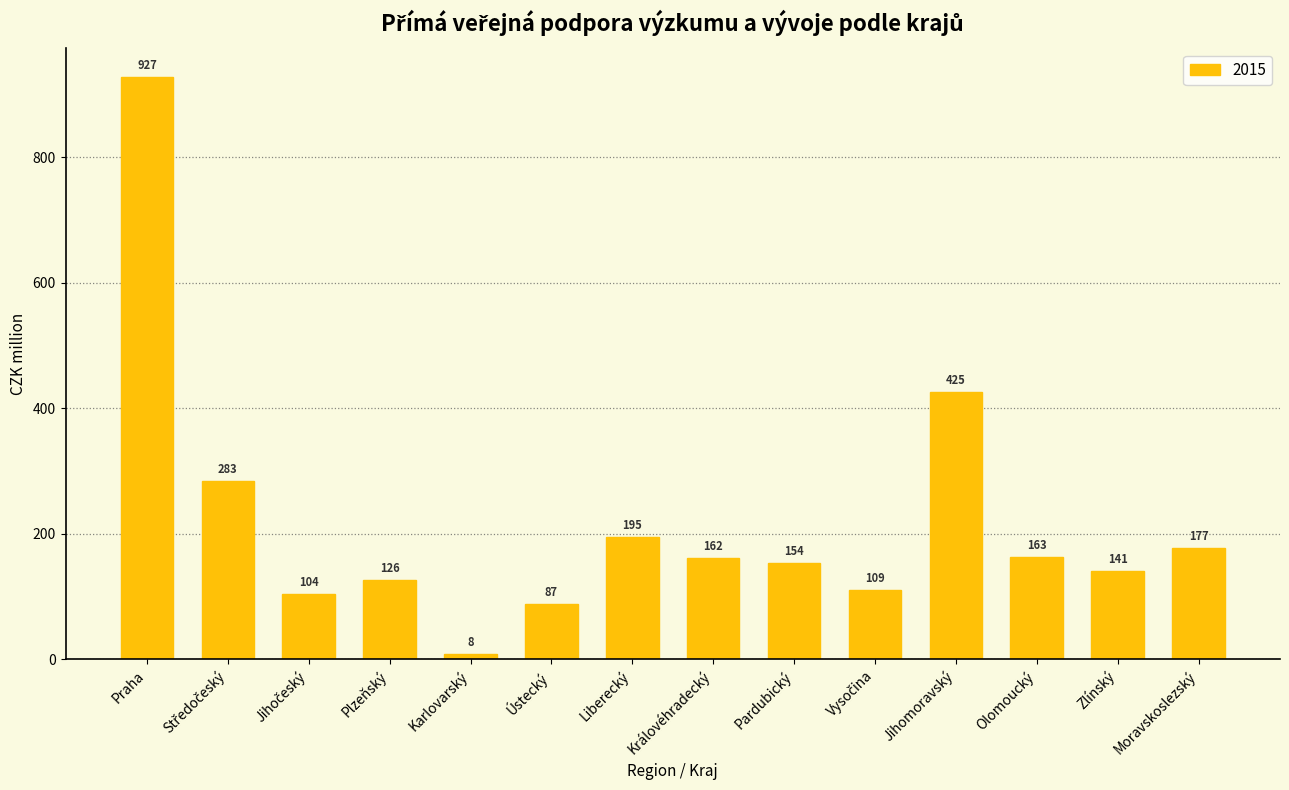

What position from the left is Jihomoravský?

11